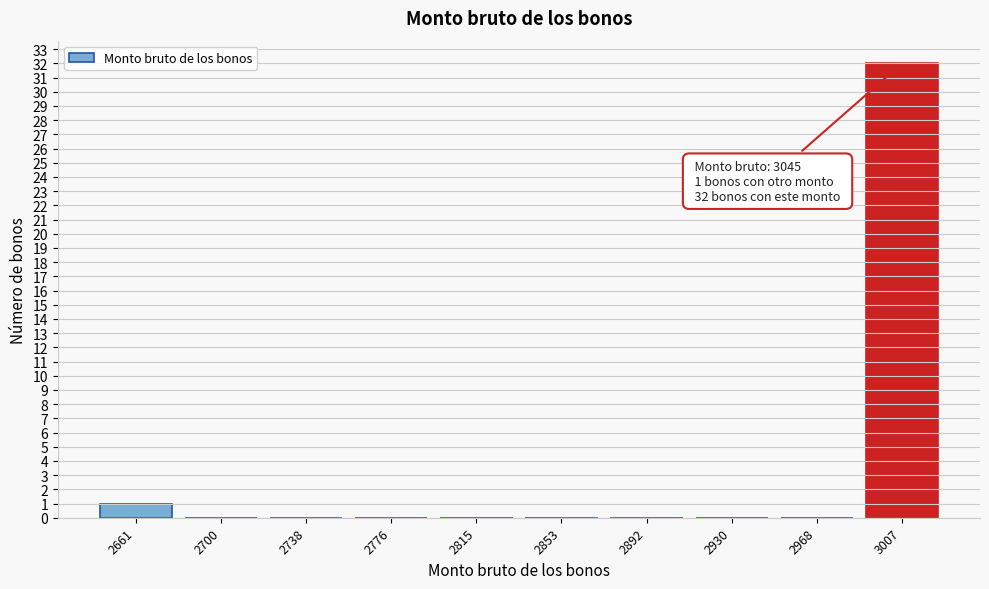

Reading left to right, list all the values displayed in this chart.

2661=1	2700=0	2738=0	2776=0	2815=0	2853=0	2892=0	2930=0	2968=0	3007=32